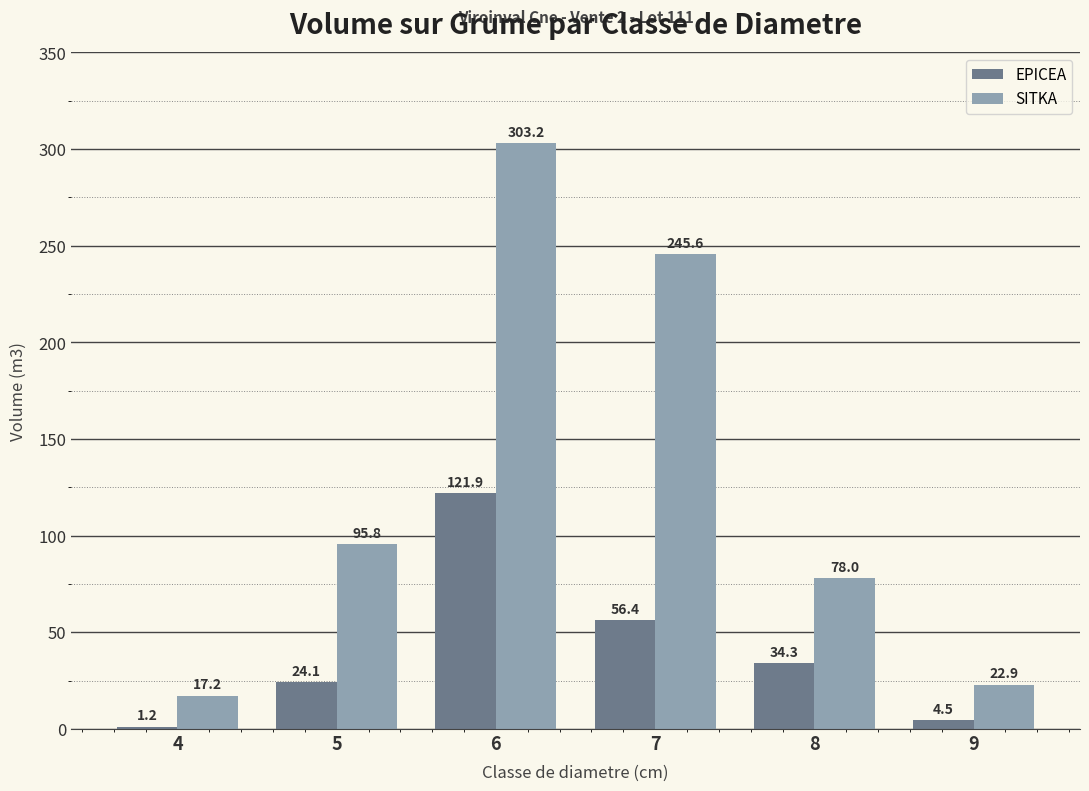

Reading right to left, list all the values displayed in this chart.

EPICEA: 4.5	34.3	56.4	121.9	24.1	1.2
SITKA: 22.9	78.0	245.6	303.2	95.8	17.2